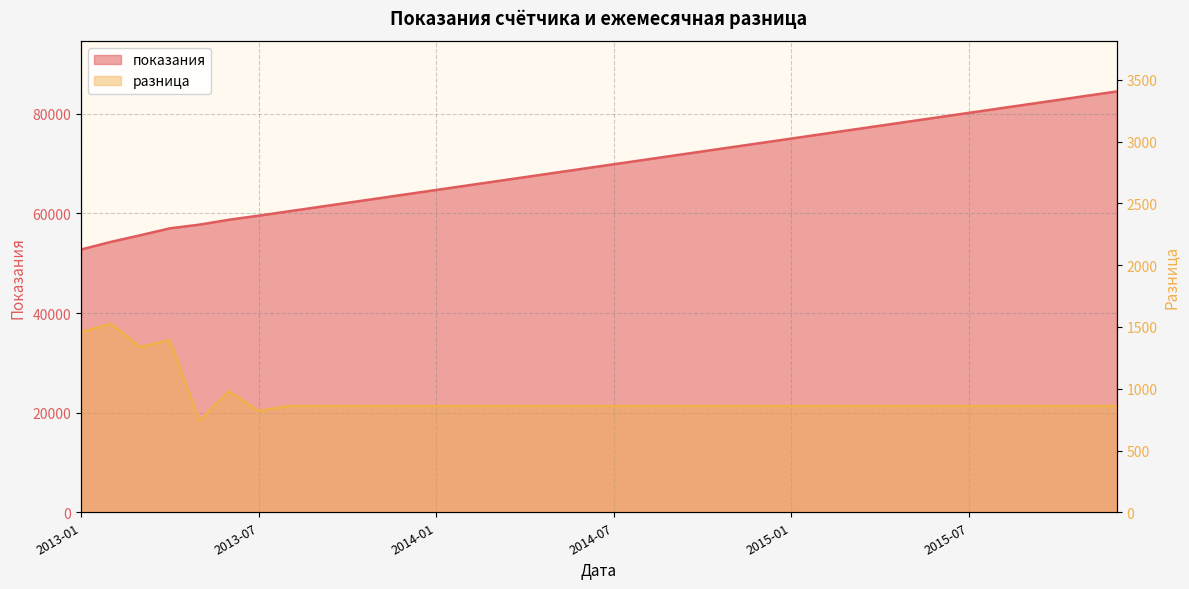

How many lines are shown in the chart?

2